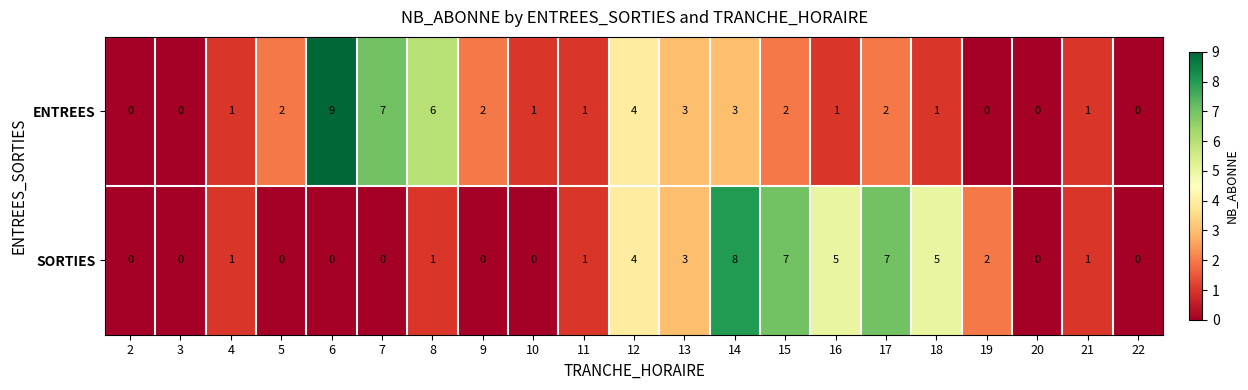

What is the difference between the maximum and minimum values in the ENTREES series?

9